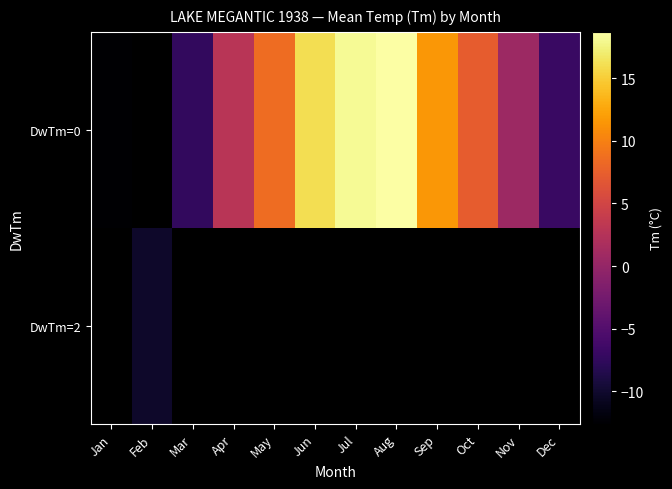

Which category has the lowest value across all series?

Jan